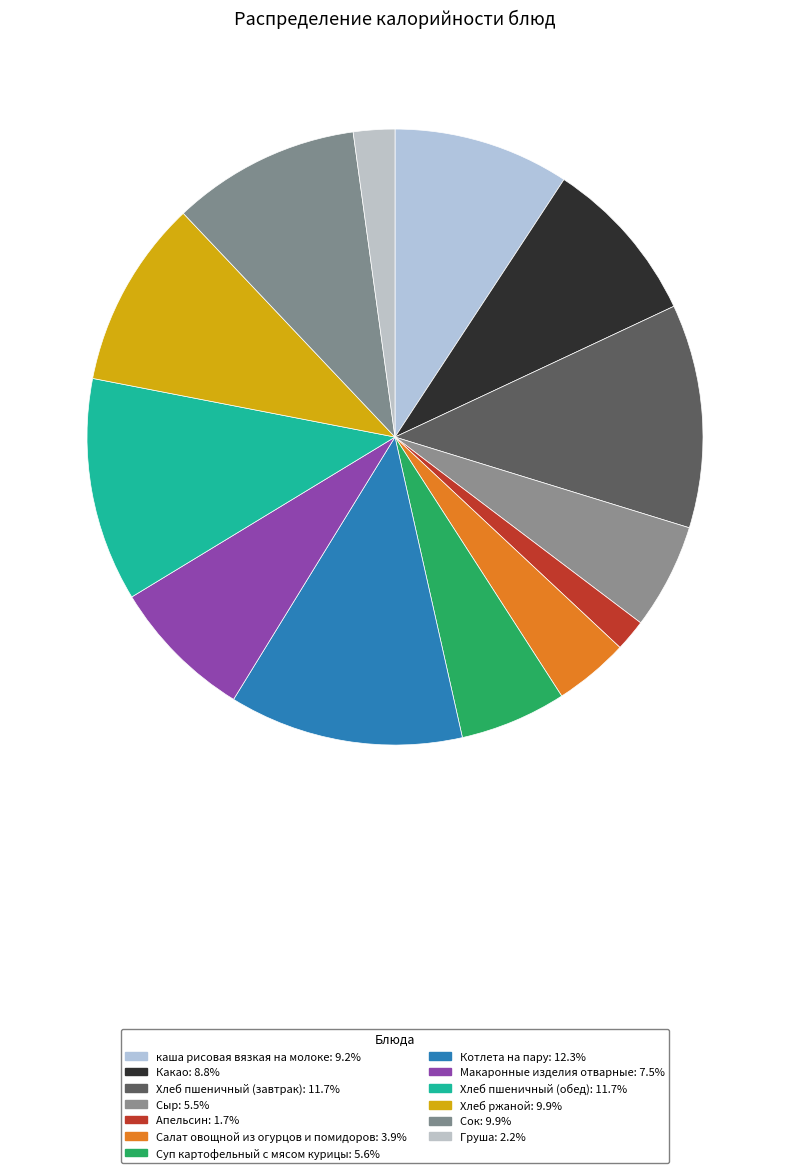

How many segments does this pie chart have?

13